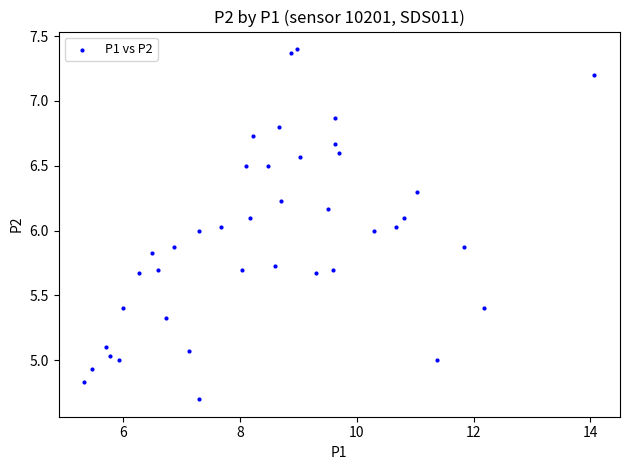

What is the range of X values (max minus min)?

8.7